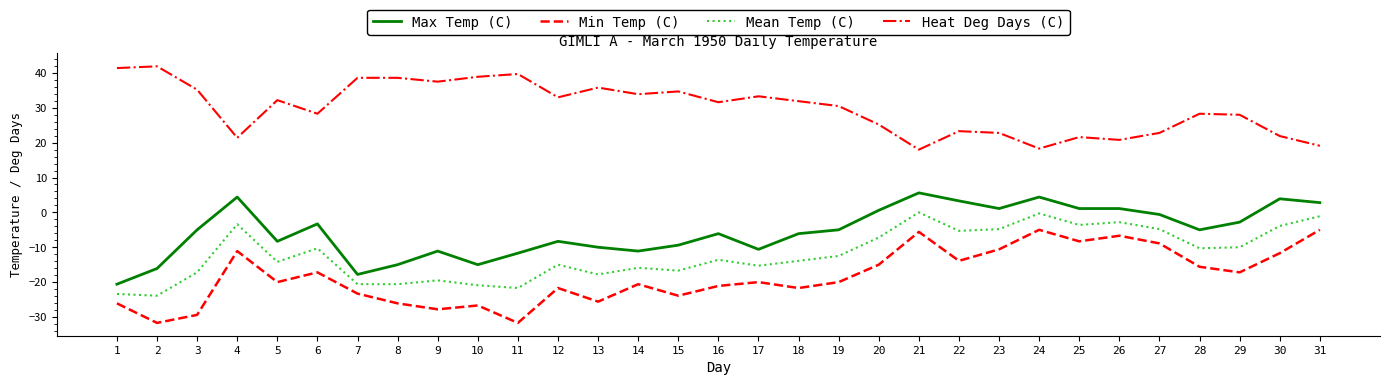

What is the difference between the Mean Temp (C) values at 12 and 7?

5.6